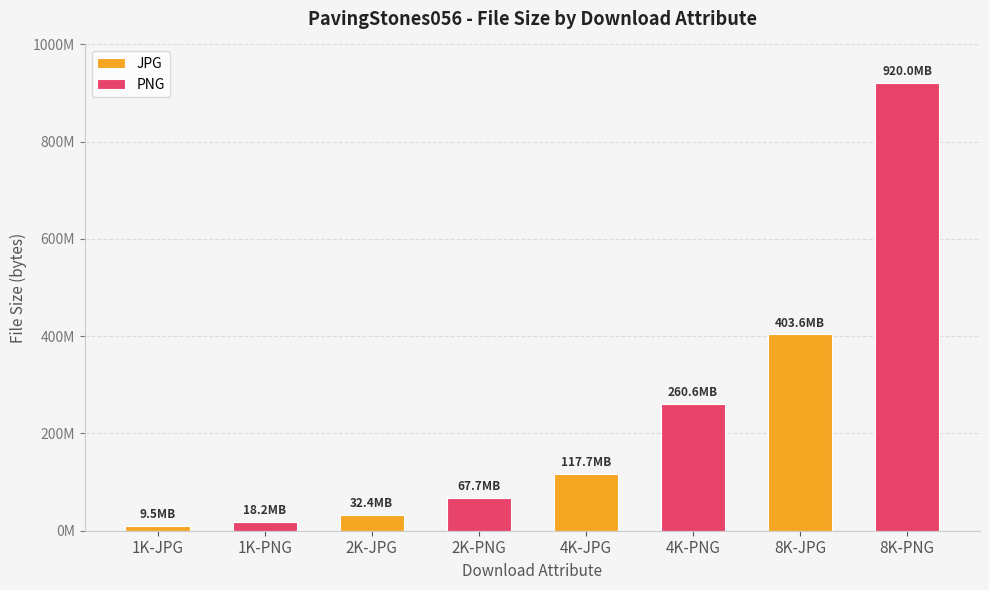

Which has a higher value, 4K-PNG or 8K-PNG?

8K-PNG